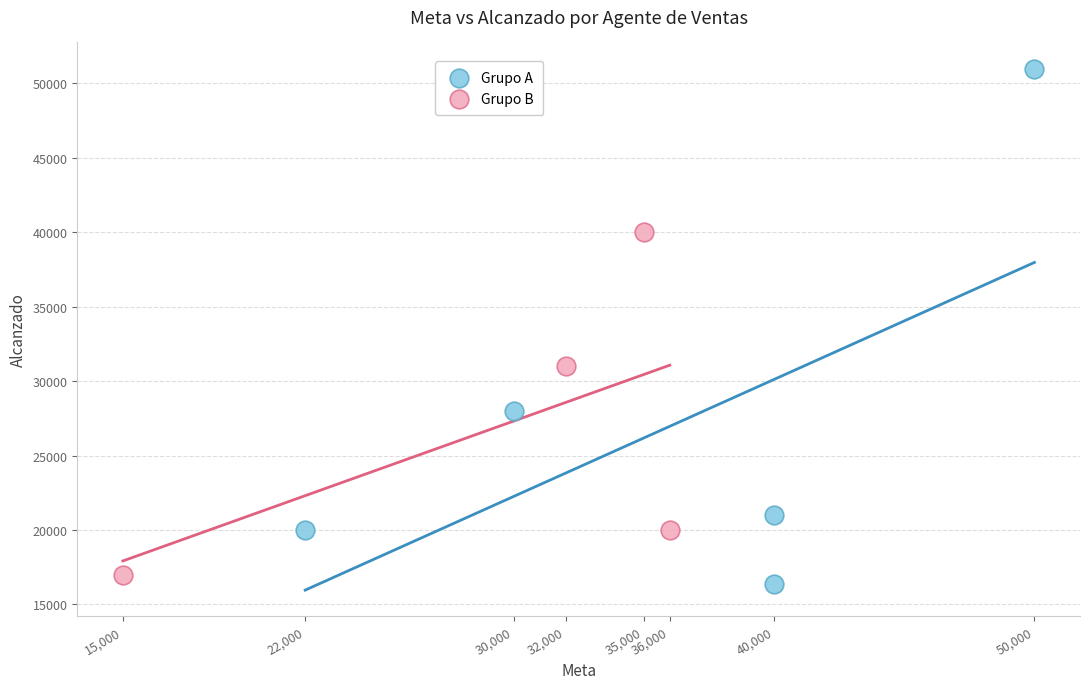

Which series has the widest spread of Y values?

Grupo A